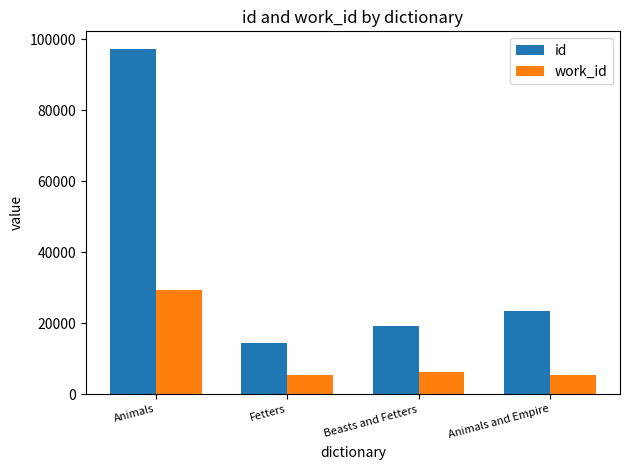

Does the chart contain any negative values?

No